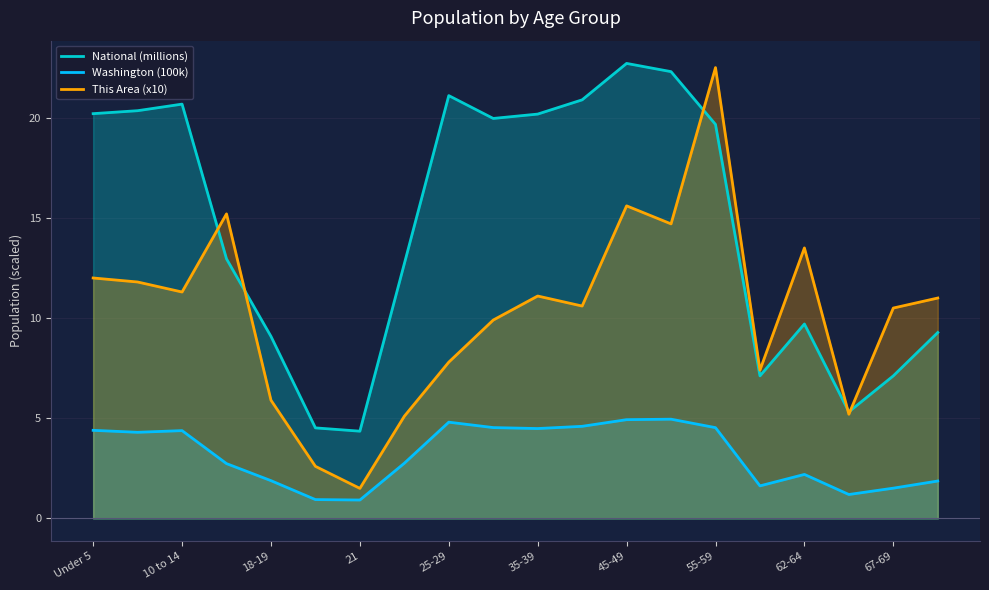

How many values in the This Area (x10) series are below 11?

10